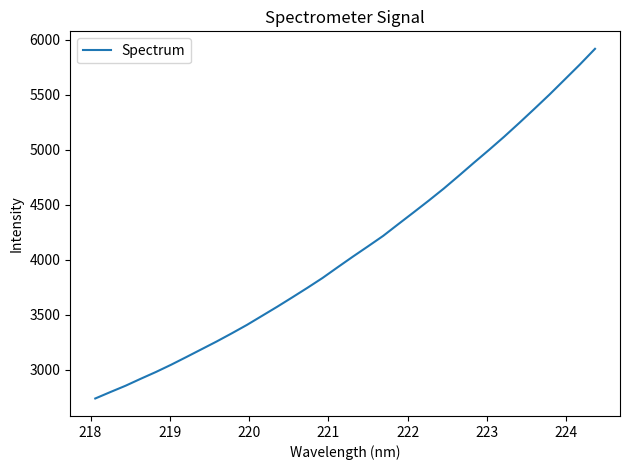

What is the difference between the maximum and minimum values?

3177.3